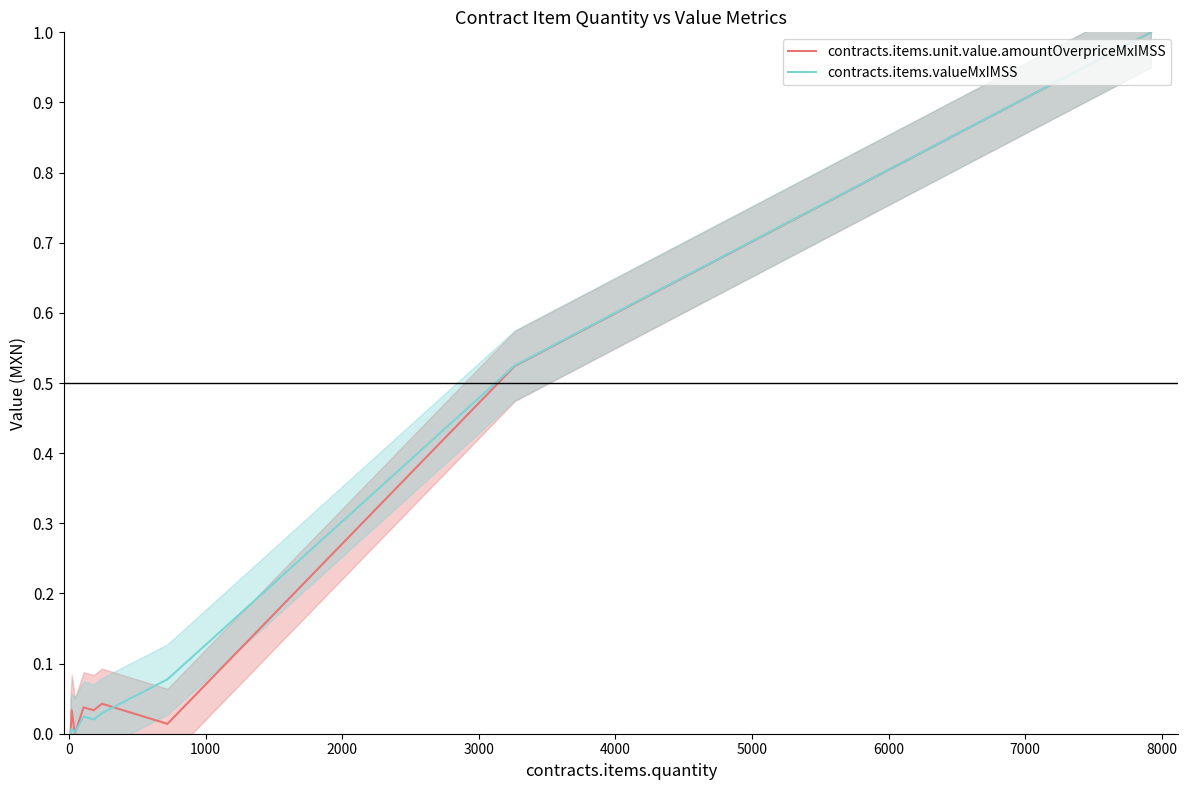

Reading right to left, what are all the values shown in this chart?

contracts.items.unit.value.amountOverpriceMxIMSS: 1.0	0.5	0.0	0.0	0.0	0.0	0.0	0.0	0.0
contracts.items.valueMxIMSS: 1.0	0.5	0.1	0.0	0.0	0.0	0.0	0.0	0.0